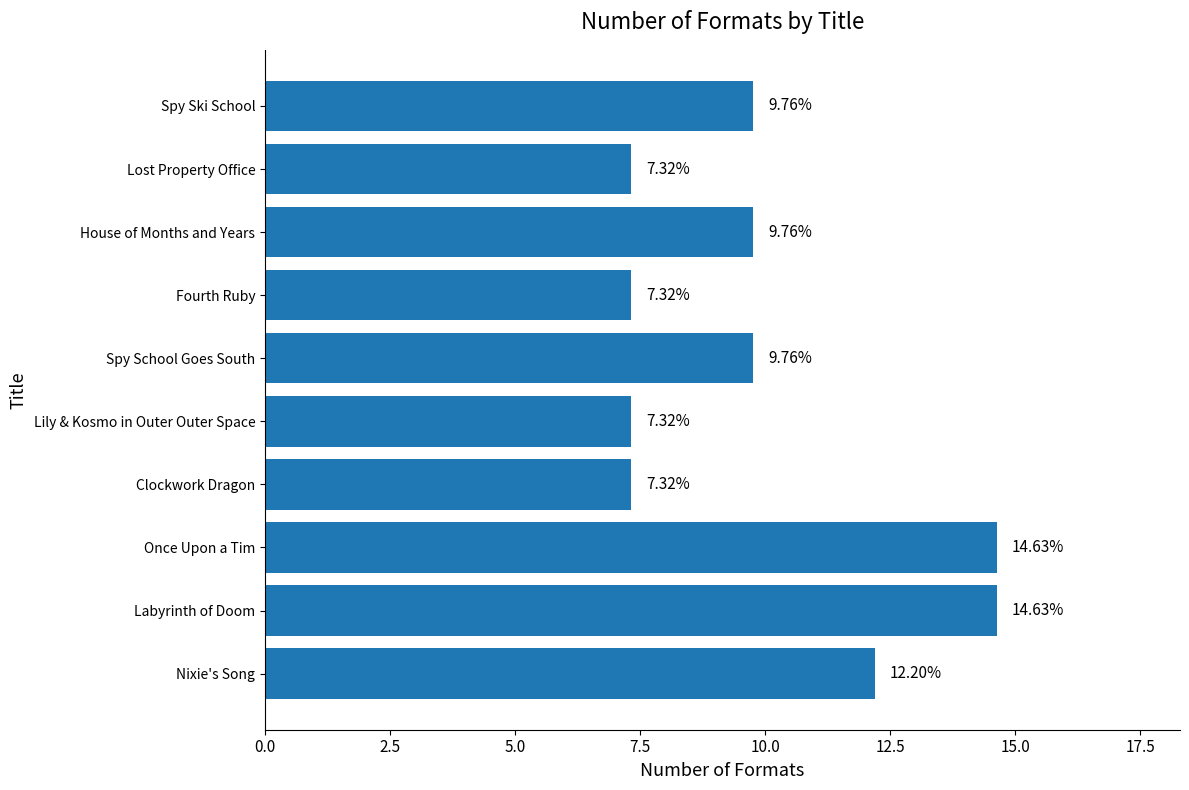

What is the change in value from Labyrinth of Doom to Lost Property Office?

-7.3